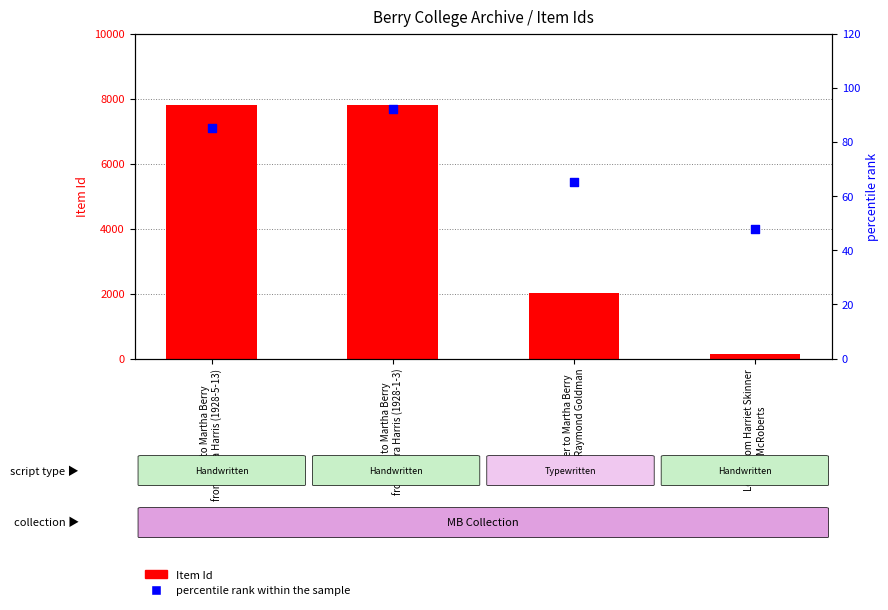

Which series reaches the minimum Y coordinate?

percentile rank within the sample